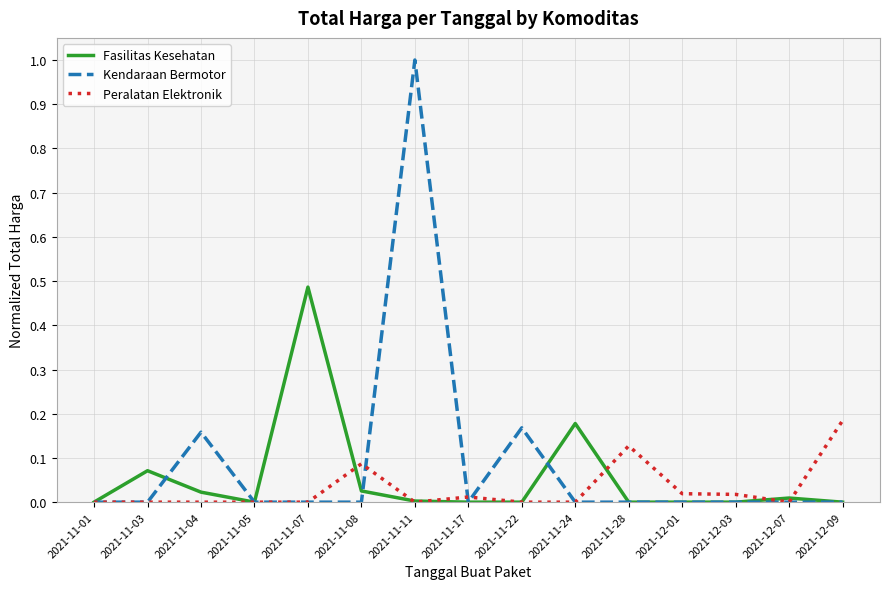

Which series has the widest spread of values?

Kendaraan Bermotor